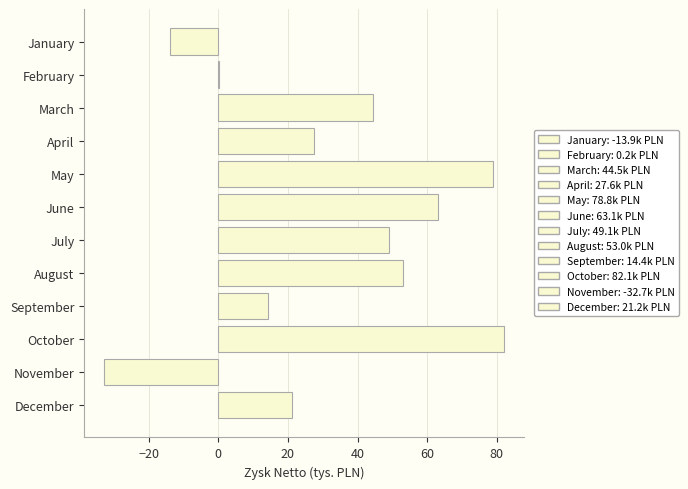

True or false: the data shows 78.8 at May.

True